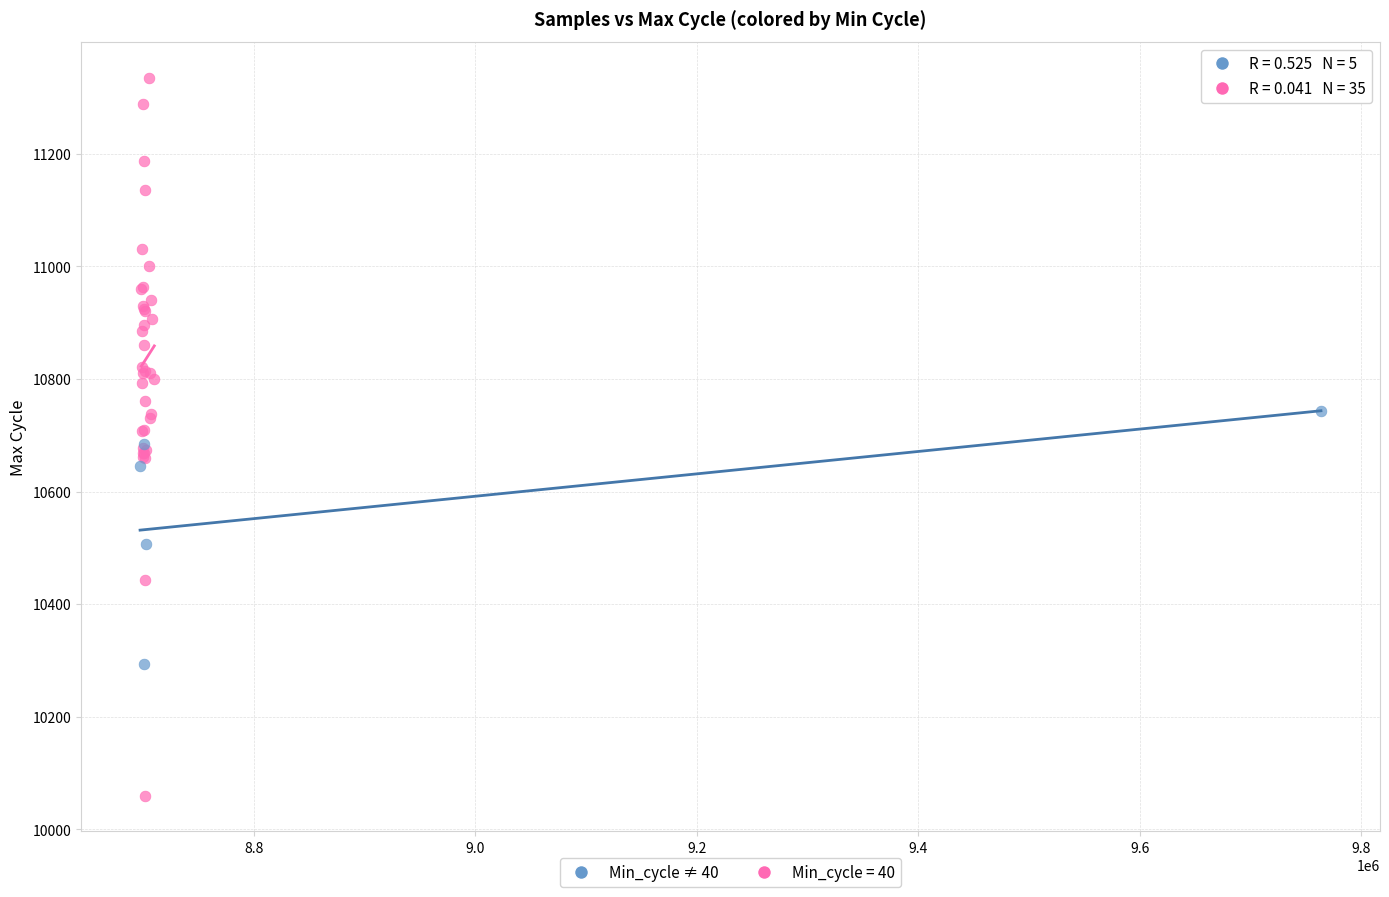

Which series has the largest Y range (max minus min)?

Min_cycle = 40